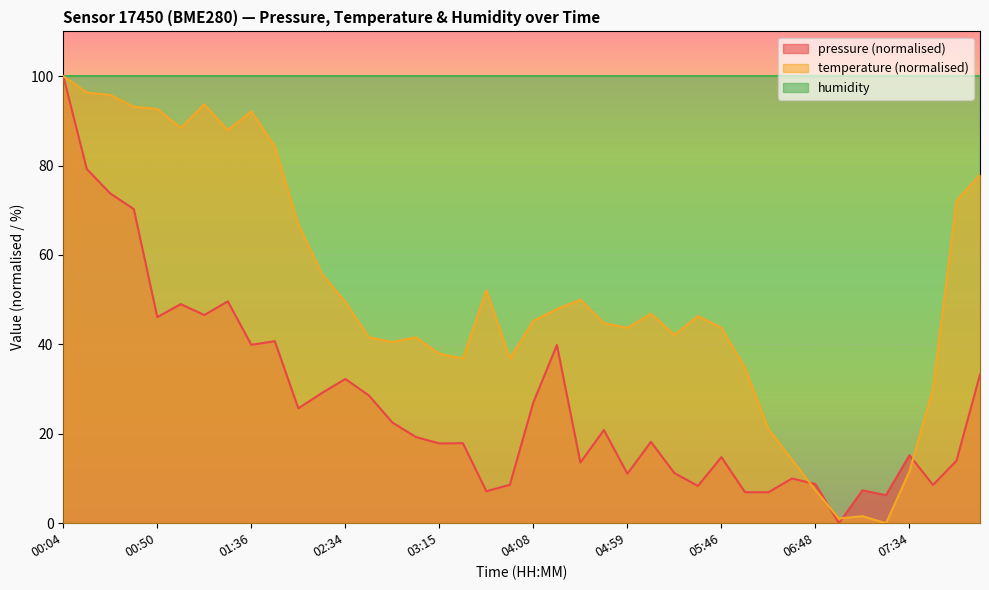

What is the label of the 17th point from the right?

04:49